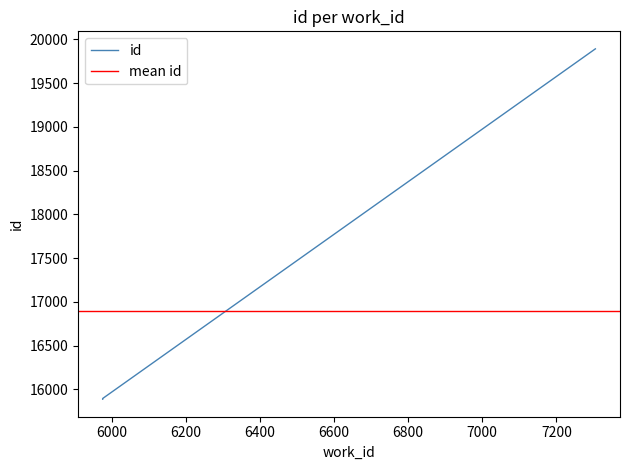

Reading left to right, extract all data points from this chart.

5976=15889	5976=15896	5976=15897	7305=19892